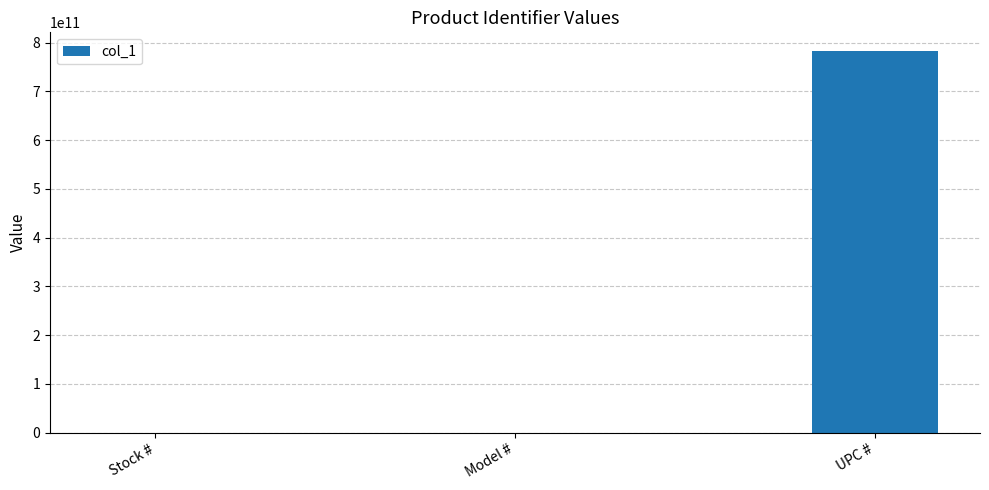

What is the sum of all values?

781905948797